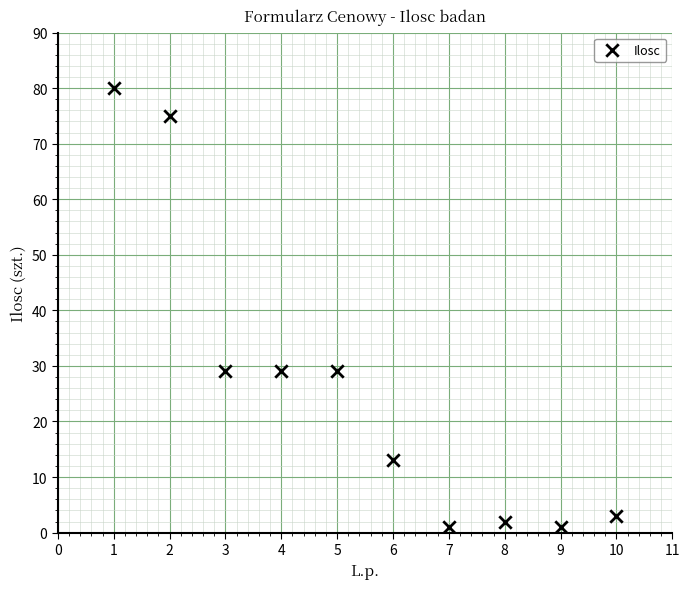

What is the average X value?

6